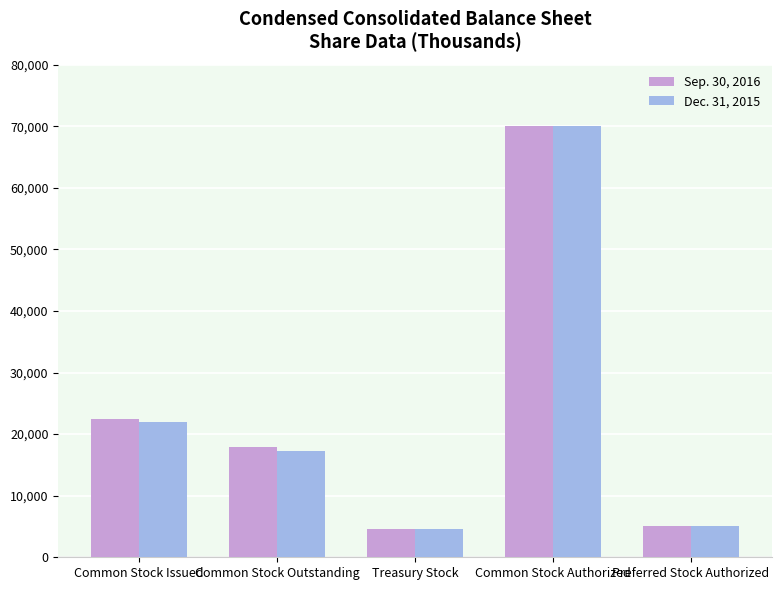

What is the label of the 5th bar from the left?

Preferred Stock Authorized